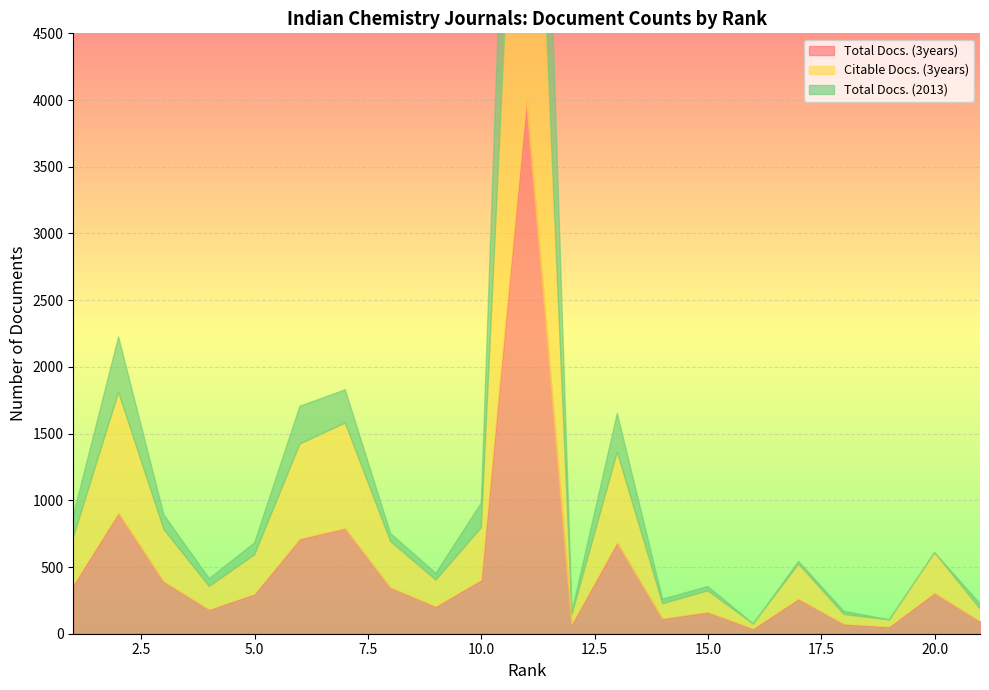

True or false: Total Docs. (2013) has a value of -1196 at 16.

False